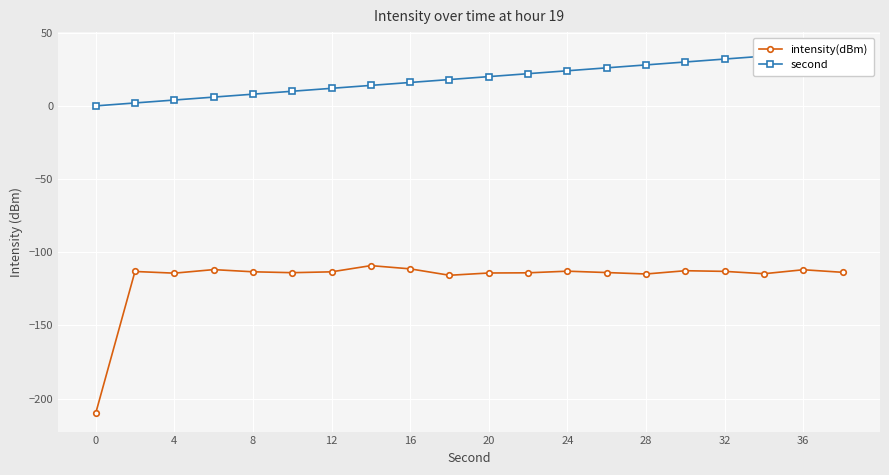

Which series has the largest range (max minus min)?

intensity(dBm)